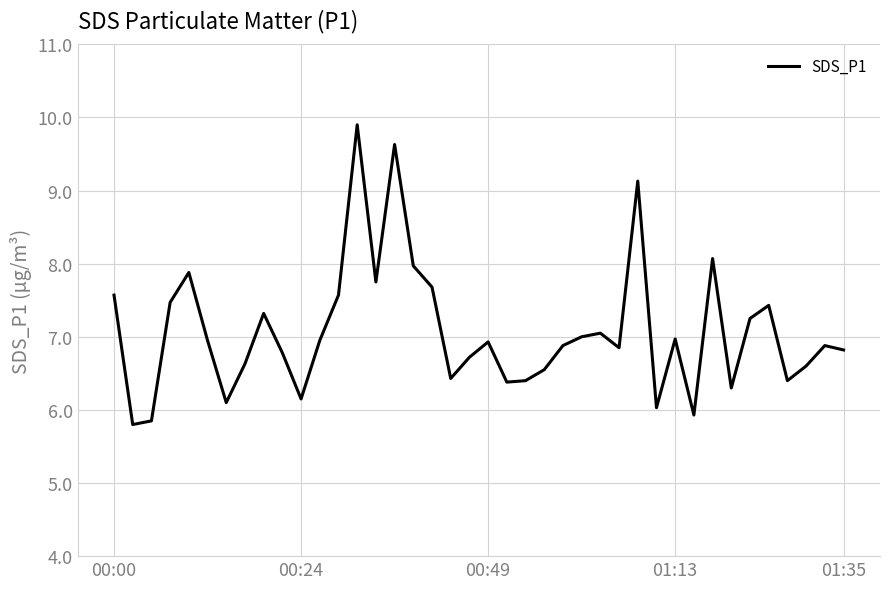

How many values are below 6?

3